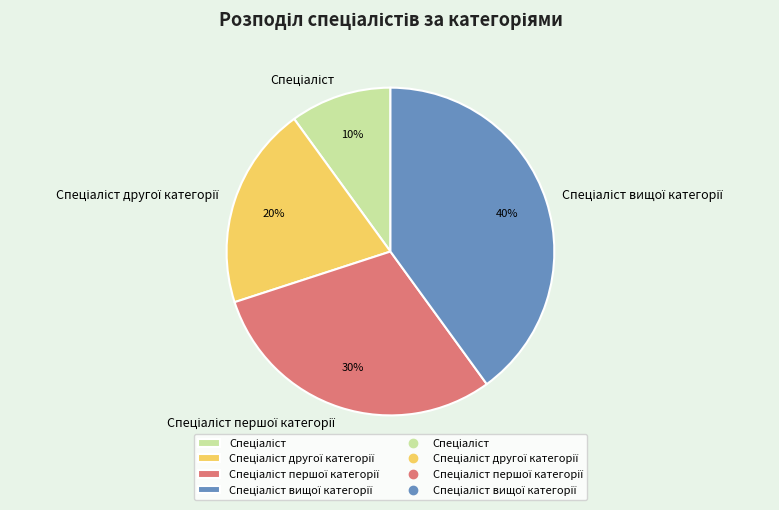

Does any single category account for the majority?

No